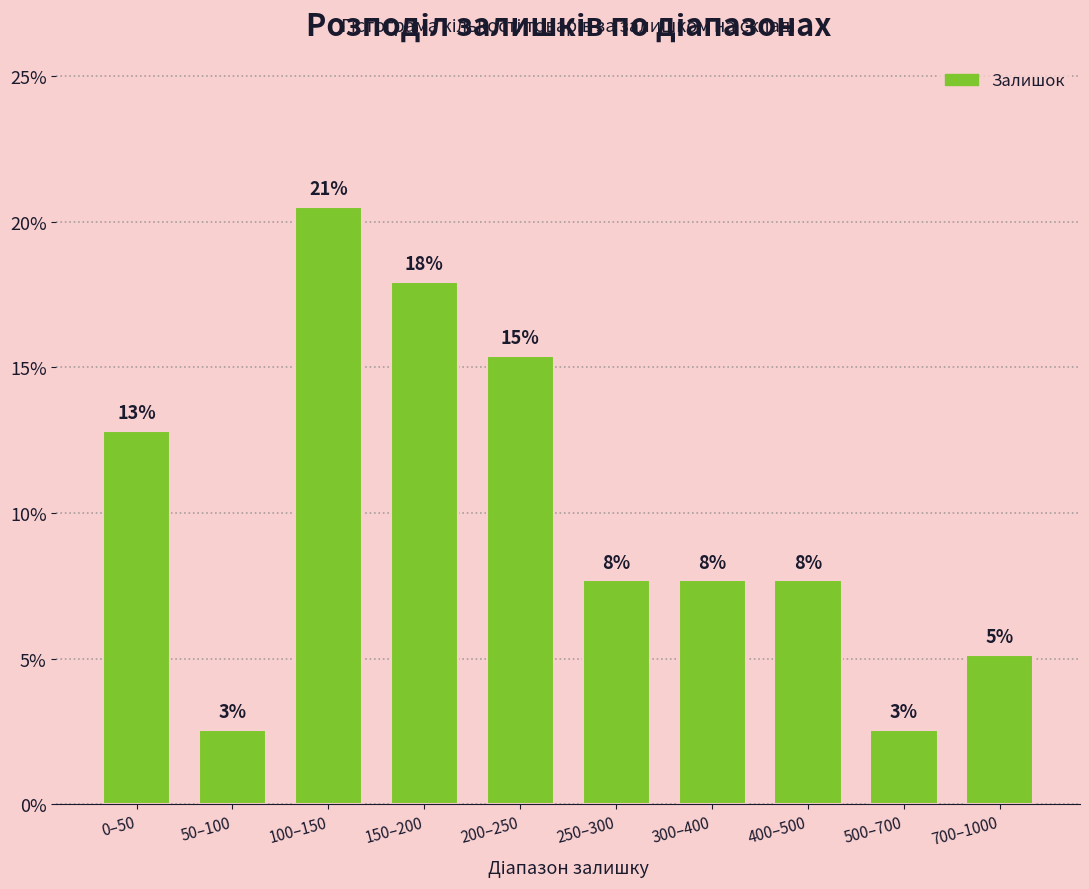

Does the chart contain any negative values?

No